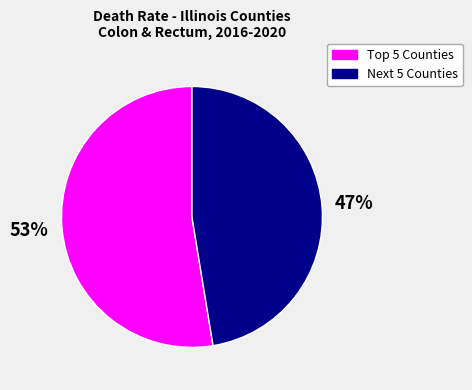

Is there any slice that represents more than half of the pie?

Yes